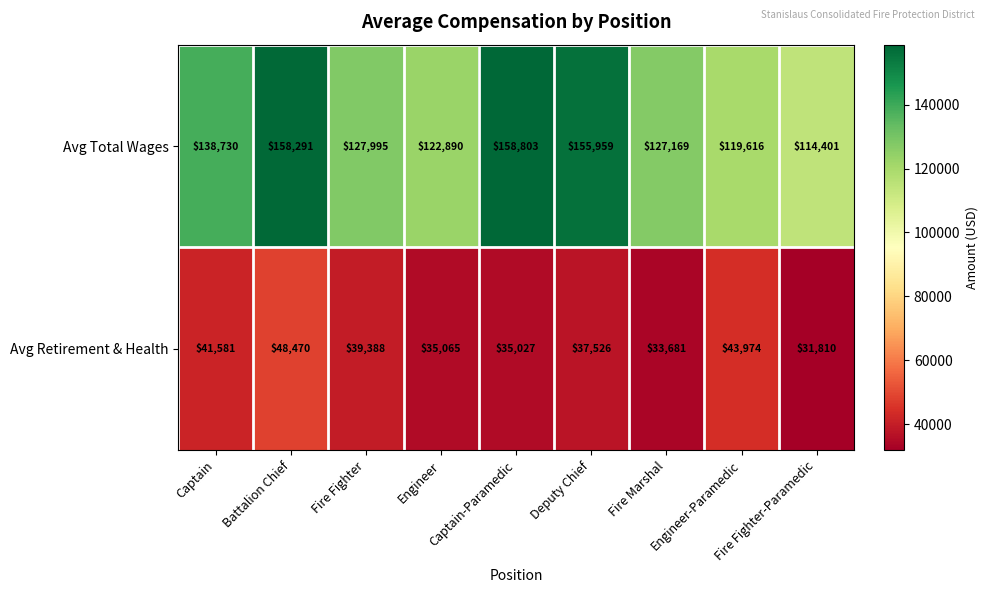

Rank the series by their average value, from highest to lowest.

Avg Total Wages, Avg Retirement & Health